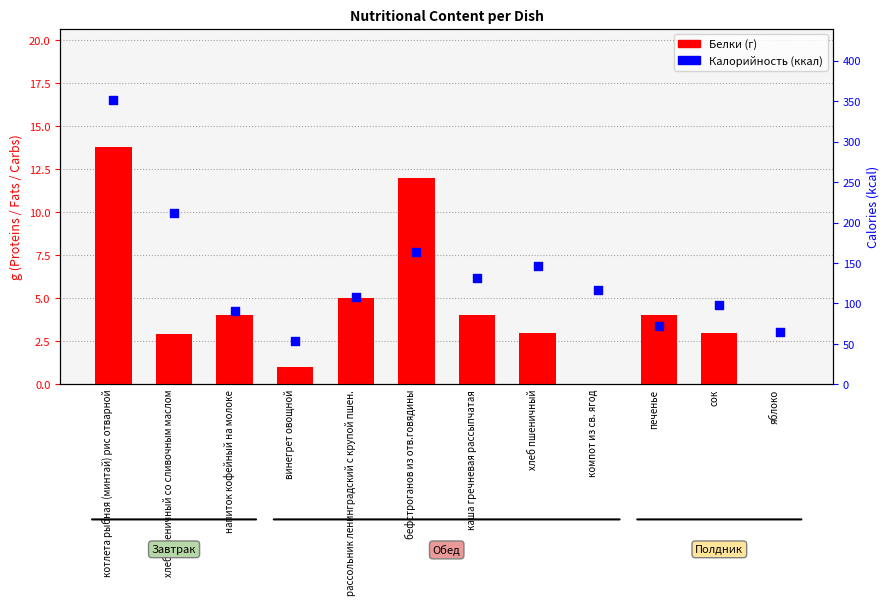

Is the value of Белки at рассольник ленинградский с крупой пшен. greater than the value of Калорийность at яблоко?

No